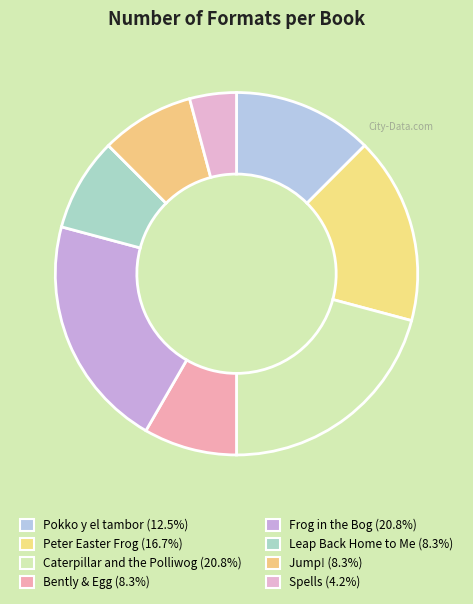

Does any single category account for the majority?

No